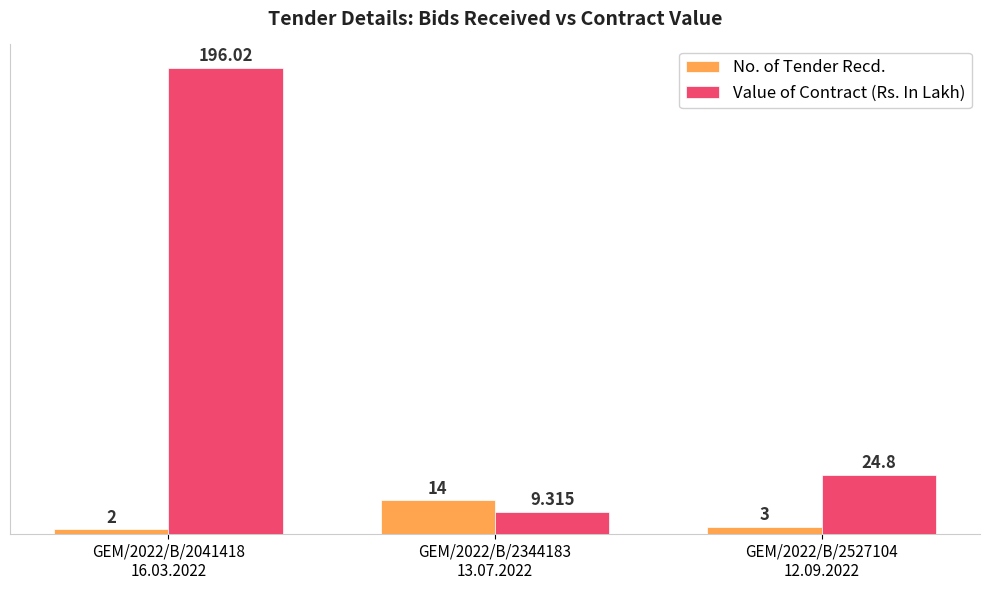

At which label does Value of Contract (Rs. In Lakh) reach its peak?

GEM/2022/B/2041418
16.03.2022